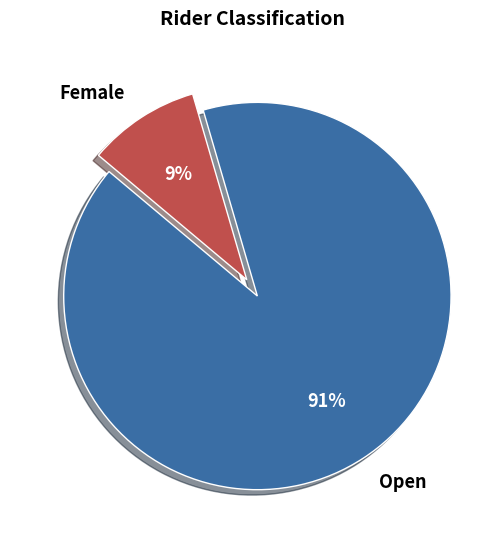

How many slices are in this pie chart?

2